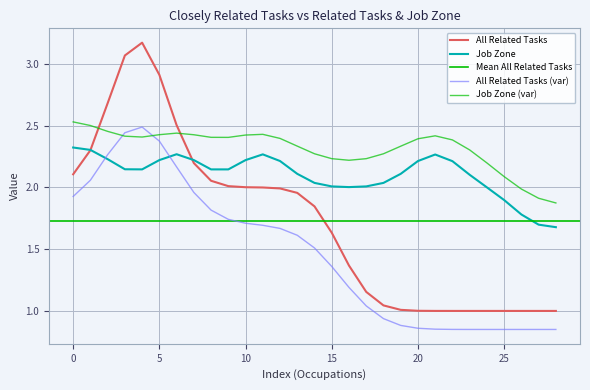

Count the number of categories in the chart.

29